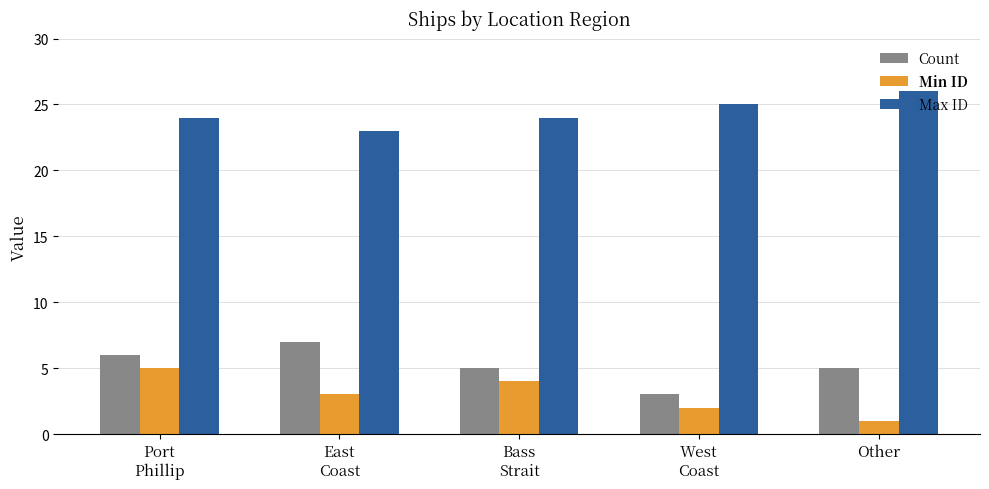

Does the chart contain stacked bars?

No